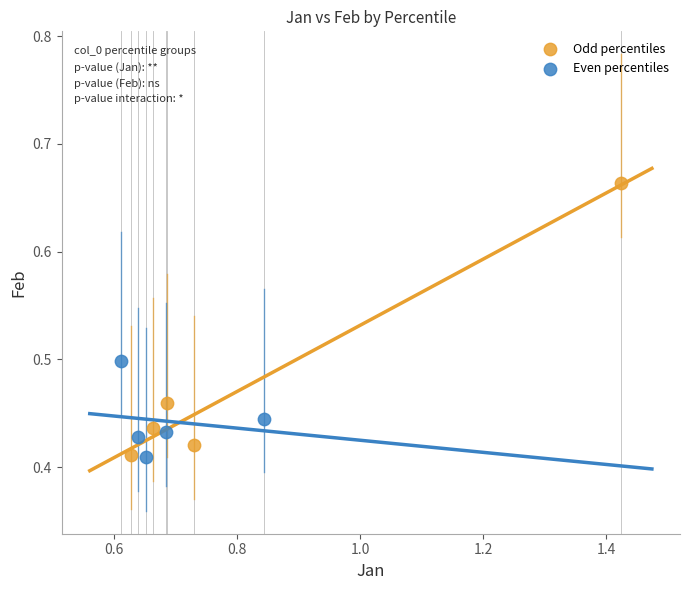

Which series contains the highest Y value?

Odd percentiles